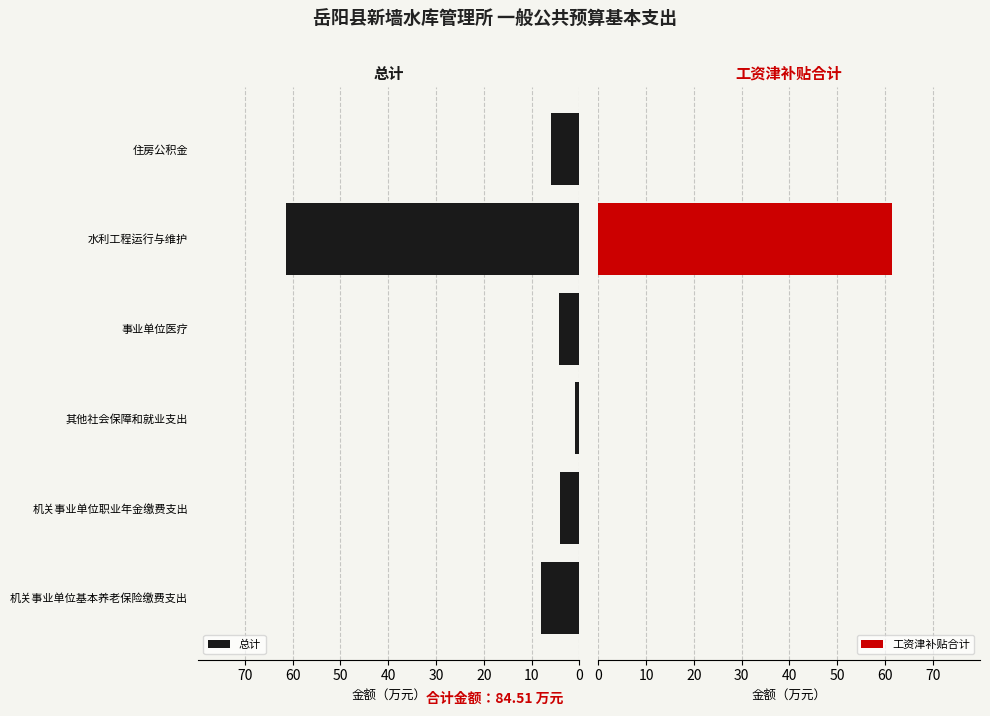

What is the average value of the 总计 series?

14.1